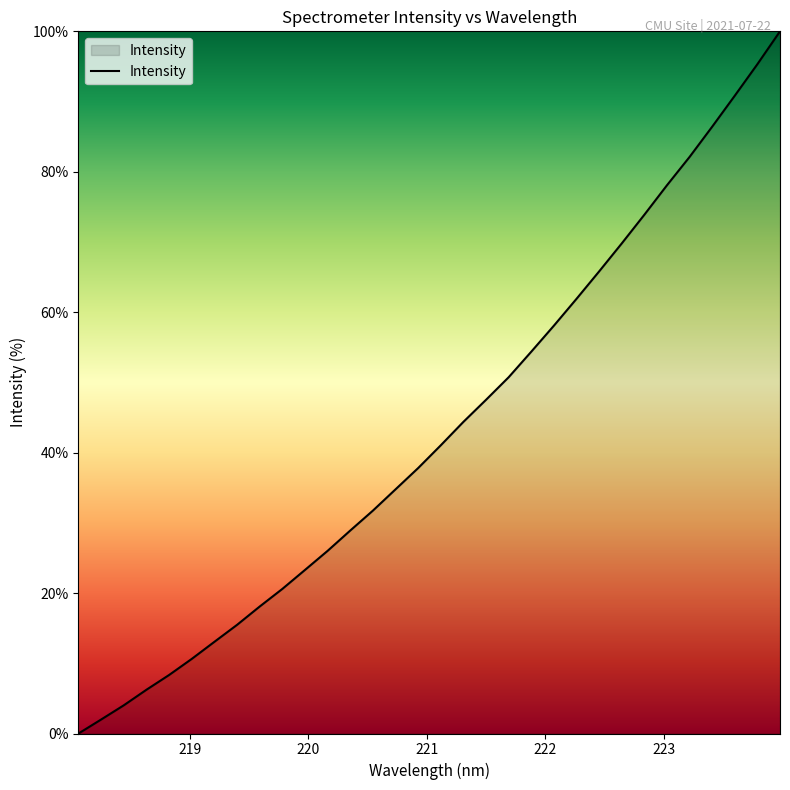

Does the chart have visible grid lines?

No